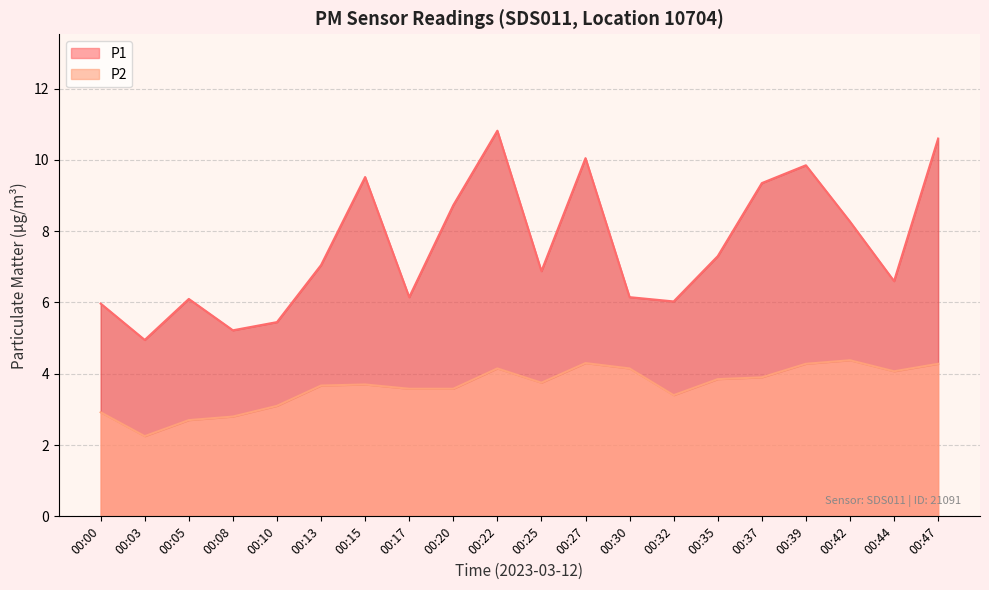

The P2 series shows 1.8 at 00:20. True or false?

False